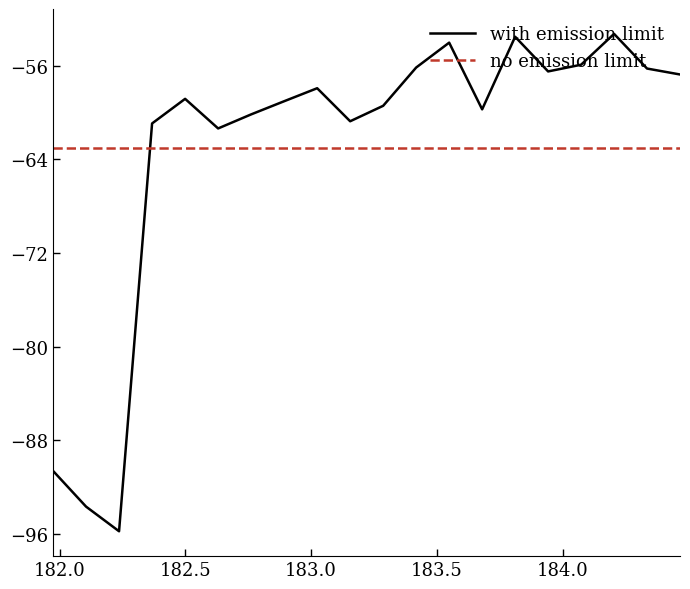

What is the difference between the maximum and second lowest values?

40.4